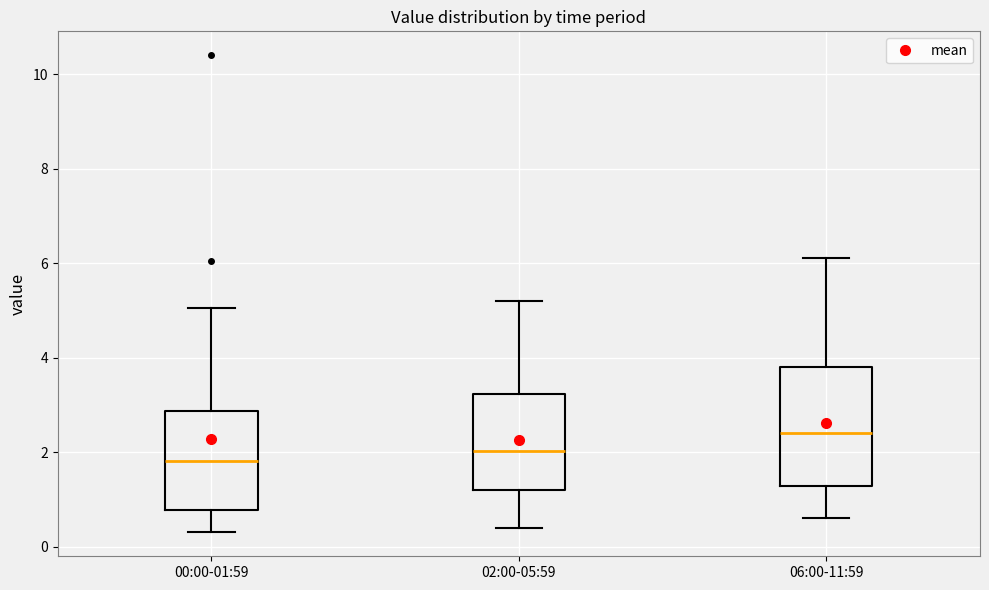

Reading left to right, read every box against the y-axis: the position of its median line, the range the box covers, and the ends of its whiskers. The values are not printed on the chart, so give them approximately, as read against the axis.

00:00-01:59: median 1.8, box 0.8 to 2.8, whiskers 0.4 to 5.0
02:00-05:59: median 2.0, box 1.2 to 3.2, whiskers 0.4 to 5.2
06:00-11:59: median 2.4, box 1.2 to 3.8, whiskers 0.6 to 6.2